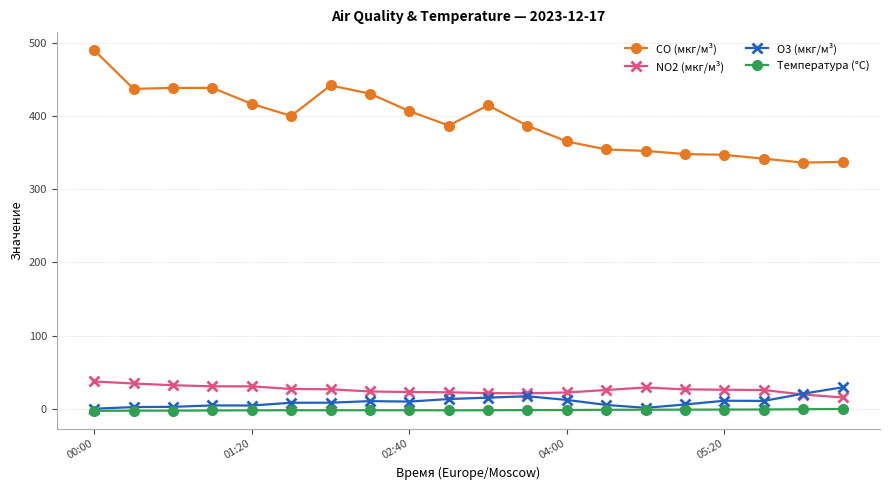

True or false: Температура (°C) and NO2 (мкг/м³) intersect in this chart.

False